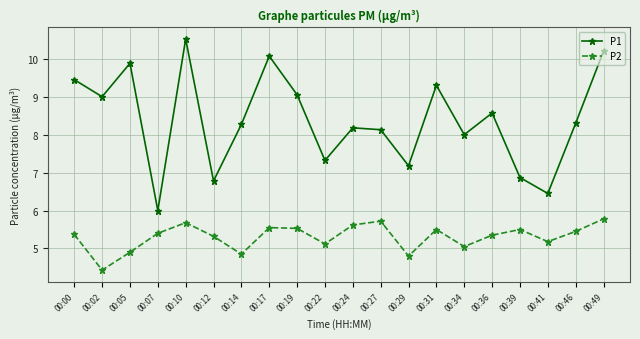

At which category is the sum across all series the highest?

00:10